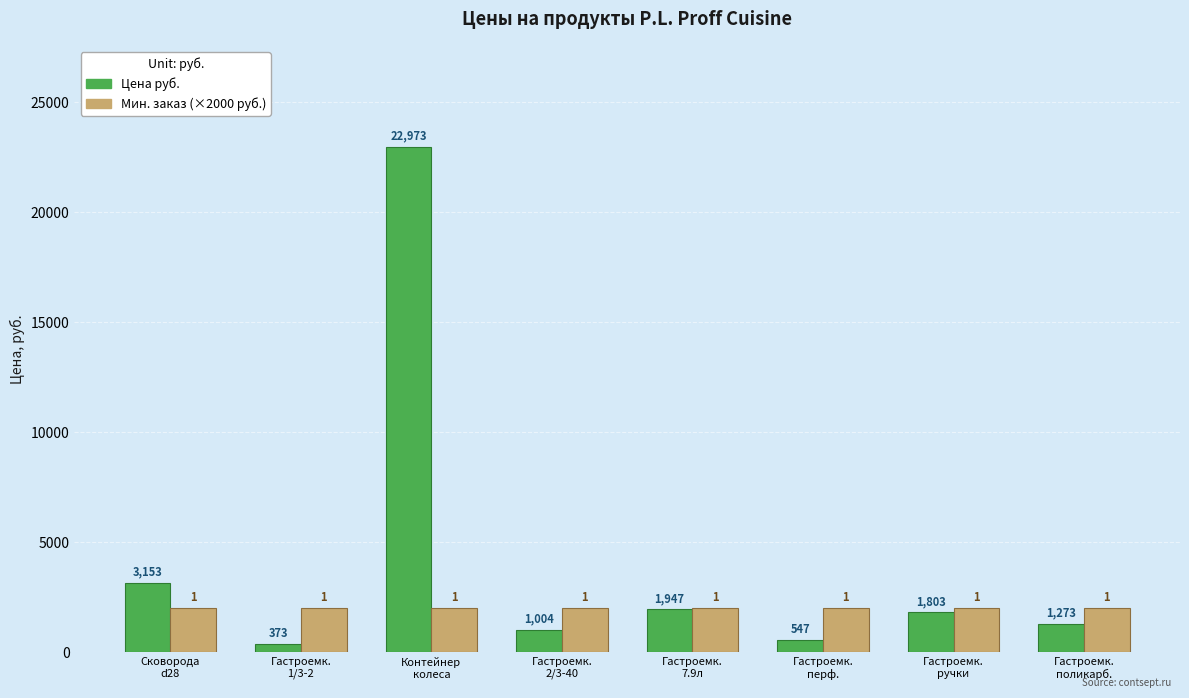

What value does the Цена руб. series have at Сковорода
d28, to the nearest 50?

3150